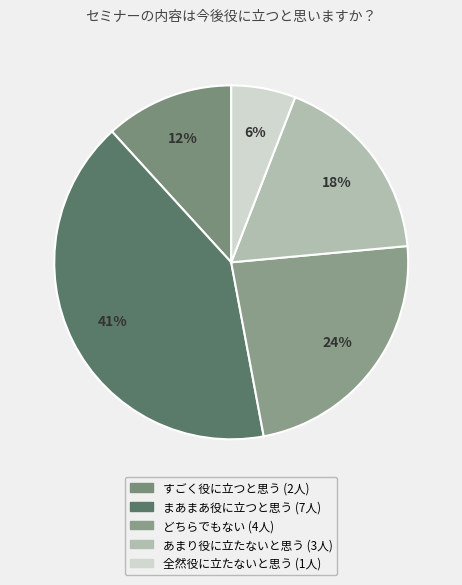

Which has a higher value, まあまあ役に立つと思う or あまり役に立たないと思う?

まあまあ役に立つと思う